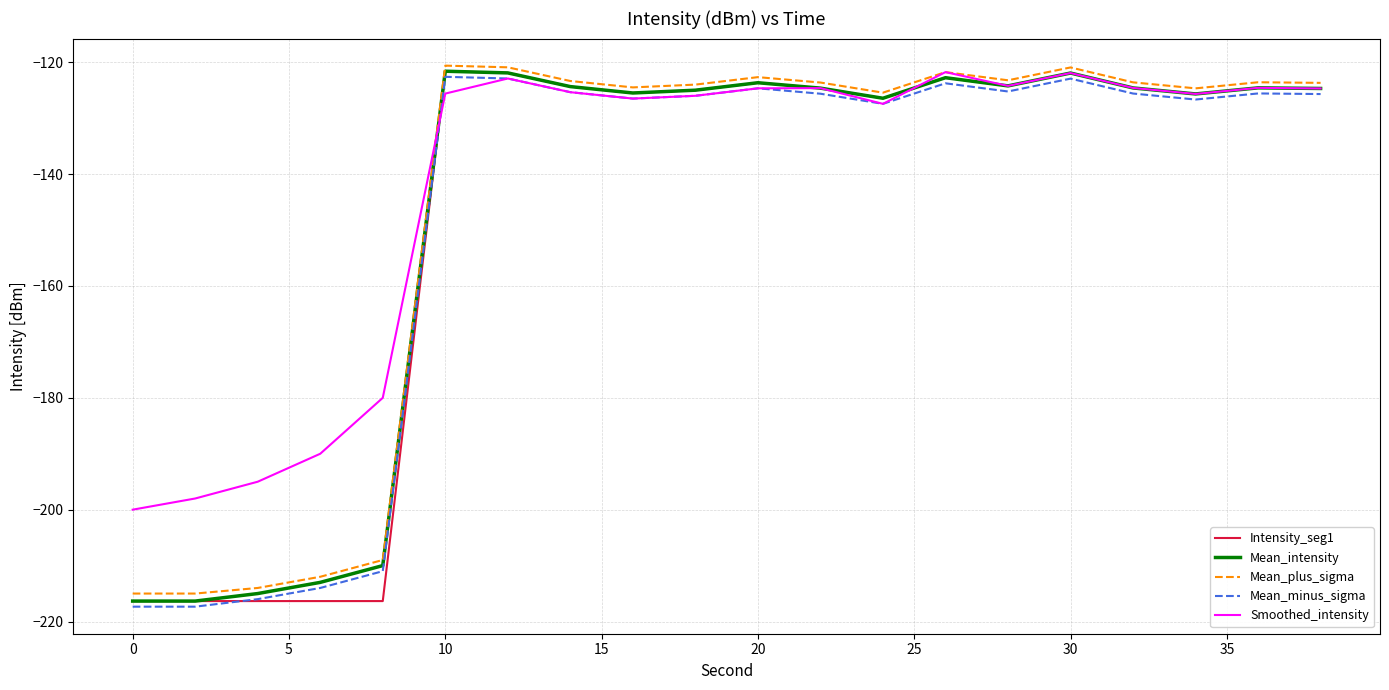

What is the maximum value shown in the chart?

-120.6